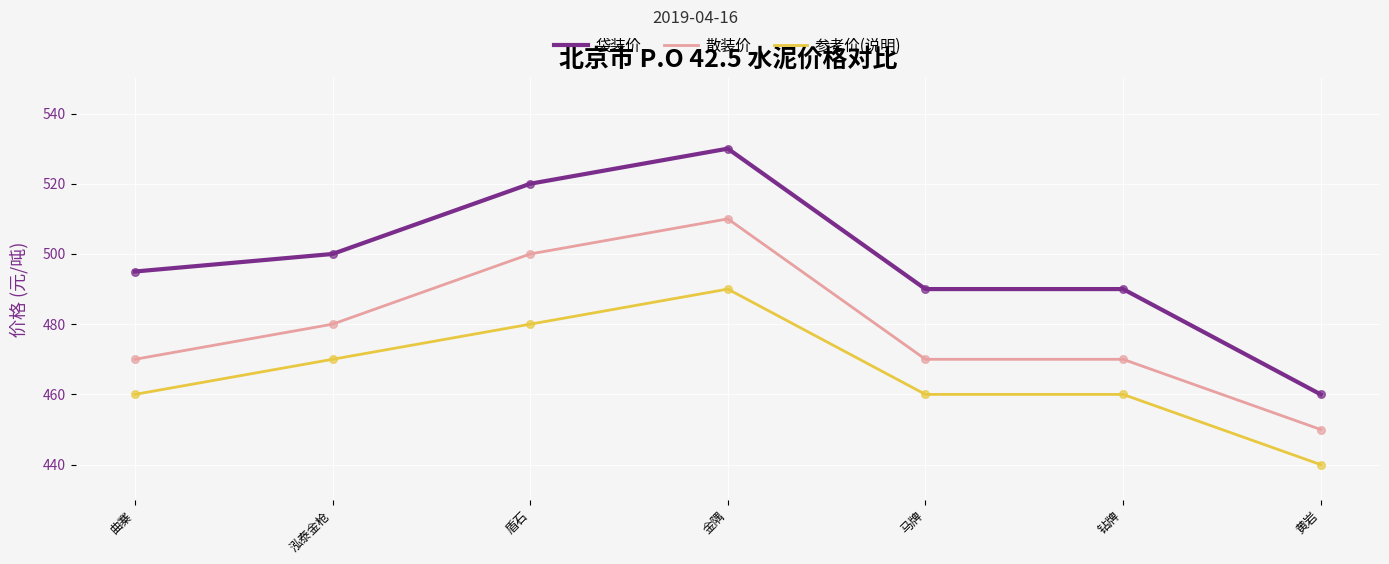

Which series has the widest spread of values?

袋装价